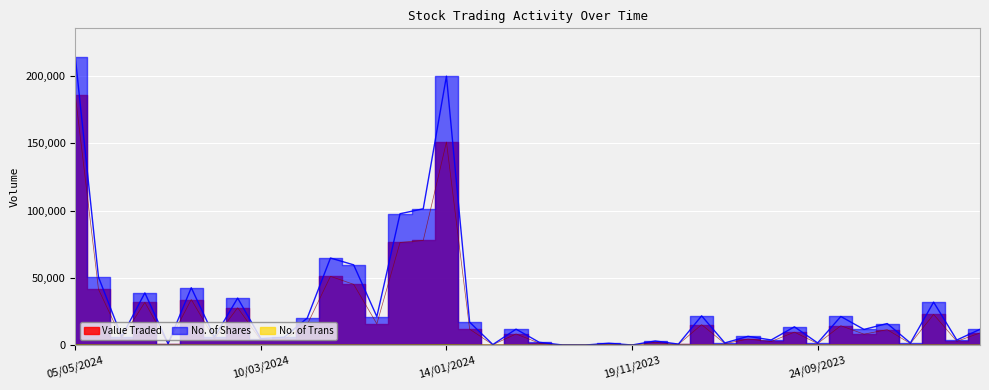

At which category does the chart reach its minimum across all series?

10/12/2023